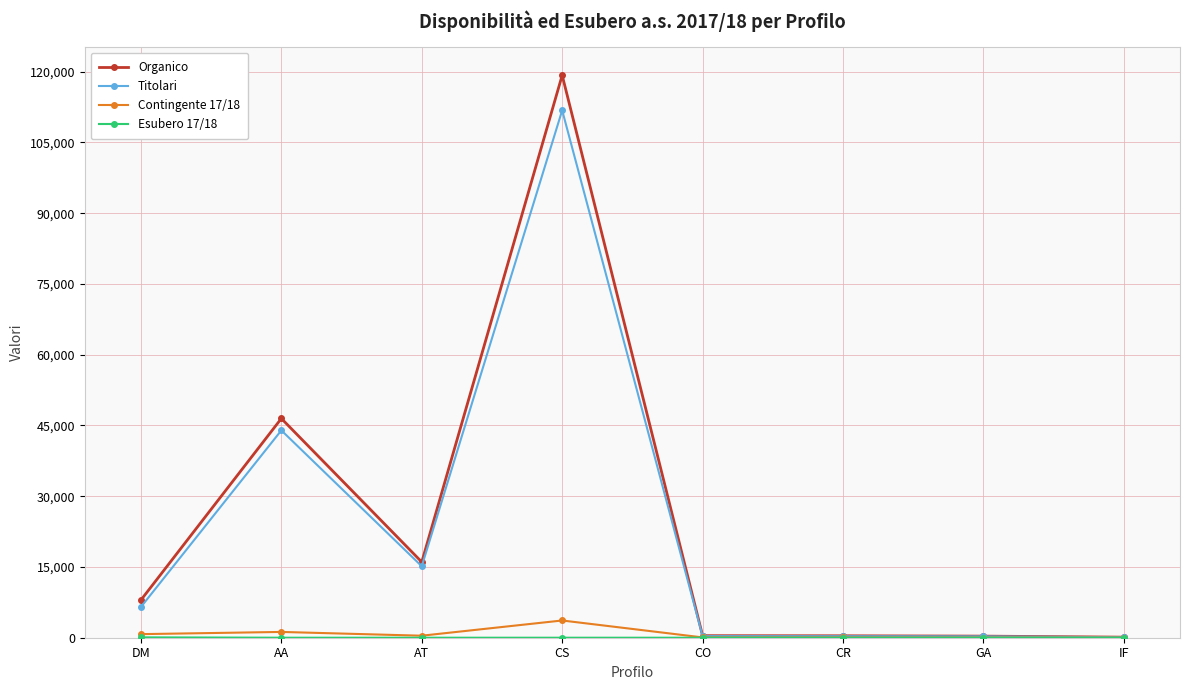

What is the greatest value displayed?

119257